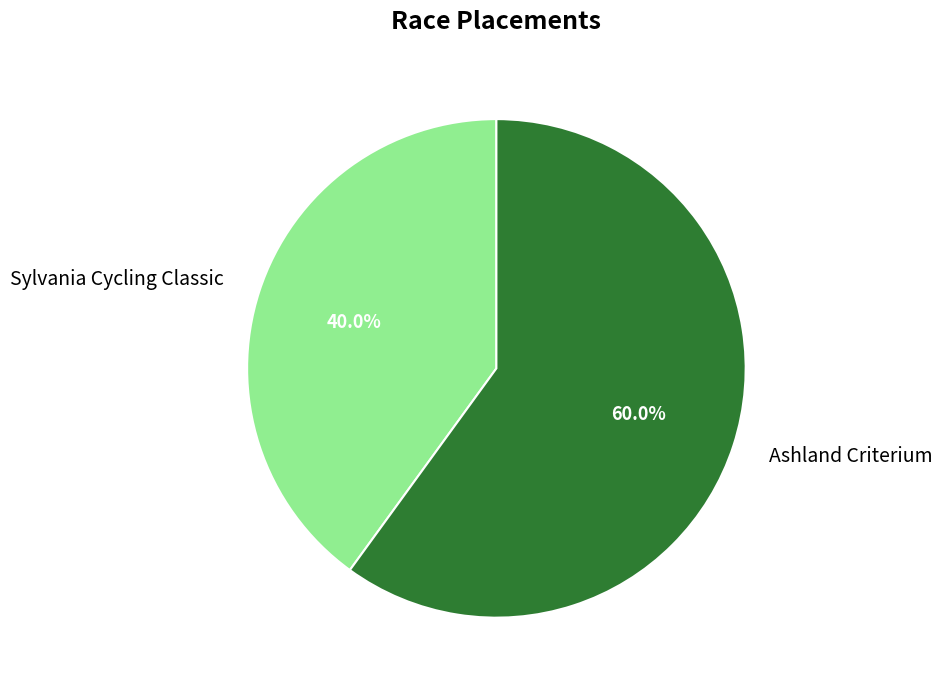

What is the smallest slice in the pie chart?

Sylvania Cycling Classic